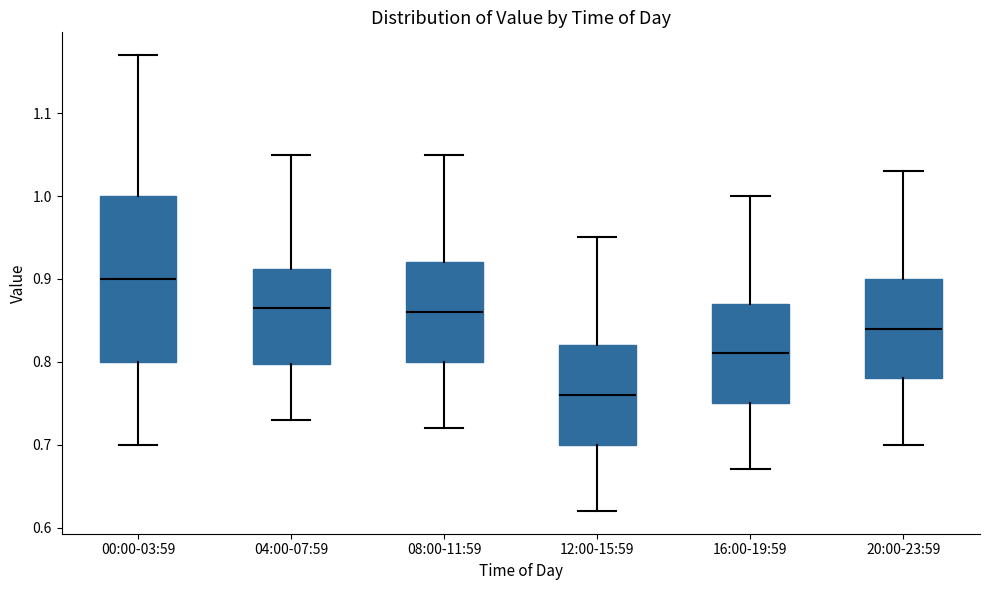

Reading left to right, read every box against the y-axis: the position of its median line, the range the box covers, and the ends of its whiskers. The values are not printed on the chart, so give them approximately, as read against the axis.

00:00-03:59: median 0.90, box 0.80 to 1.00, whiskers 0.70 to 1.17
04:00-07:59: median 0.87, box 0.80 to 0.91, whiskers 0.73 to 1.05
08:00-11:59: median 0.86, box 0.80 to 0.92, whiskers 0.72 to 1.05
12:00-15:59: median 0.76, box 0.70 to 0.82, whiskers 0.62 to 0.95
16:00-19:59: median 0.81, box 0.75 to 0.87, whiskers 0.67 to 1.00
20:00-23:59: median 0.84, box 0.78 to 0.90, whiskers 0.70 to 1.03